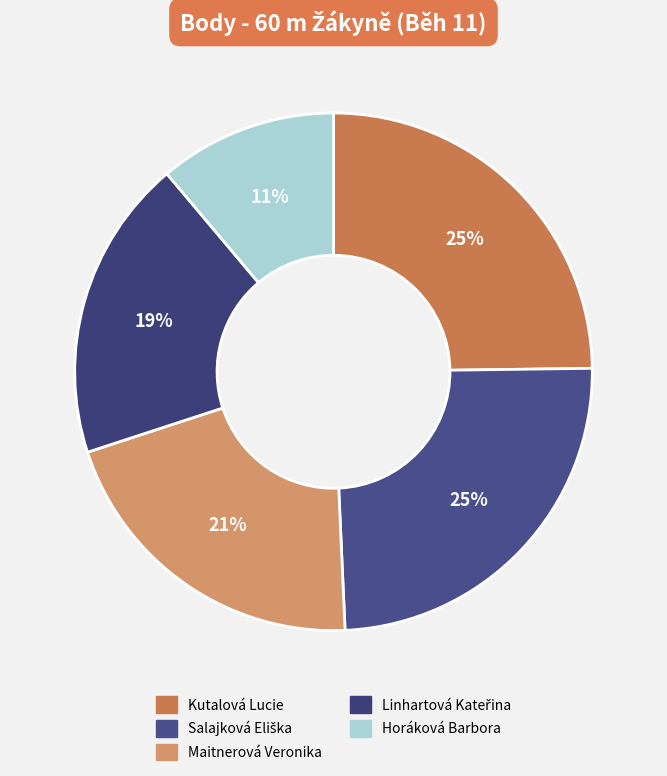

What percentage is NOT represented by Maitnerová Veronika?

79.3%